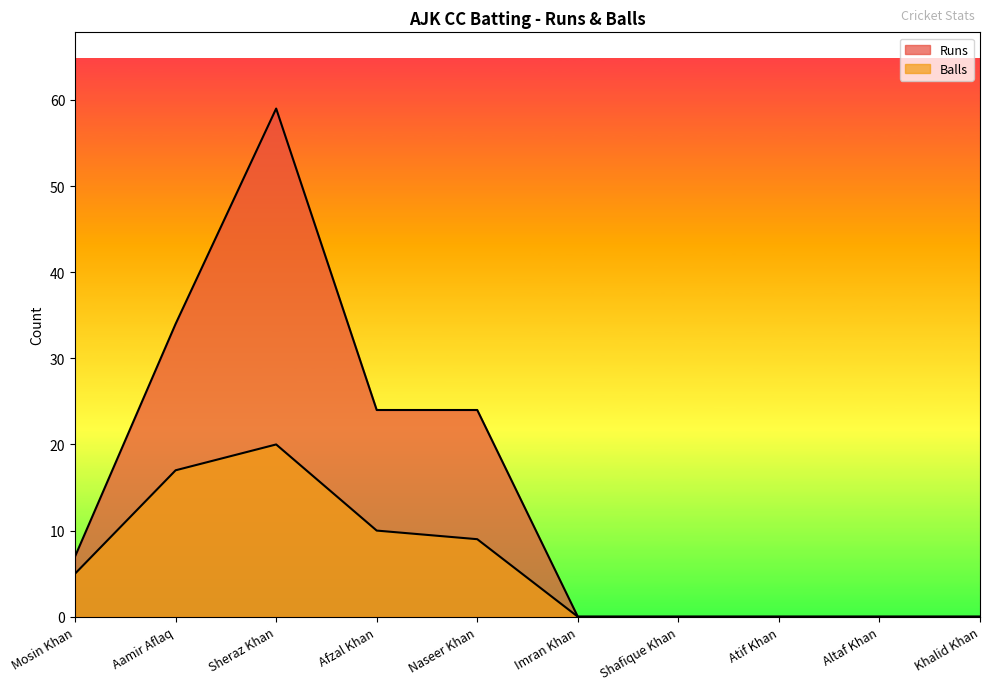

Between Mosin Khan and Afzal Khan, which series saw the biggest shift?

Runs